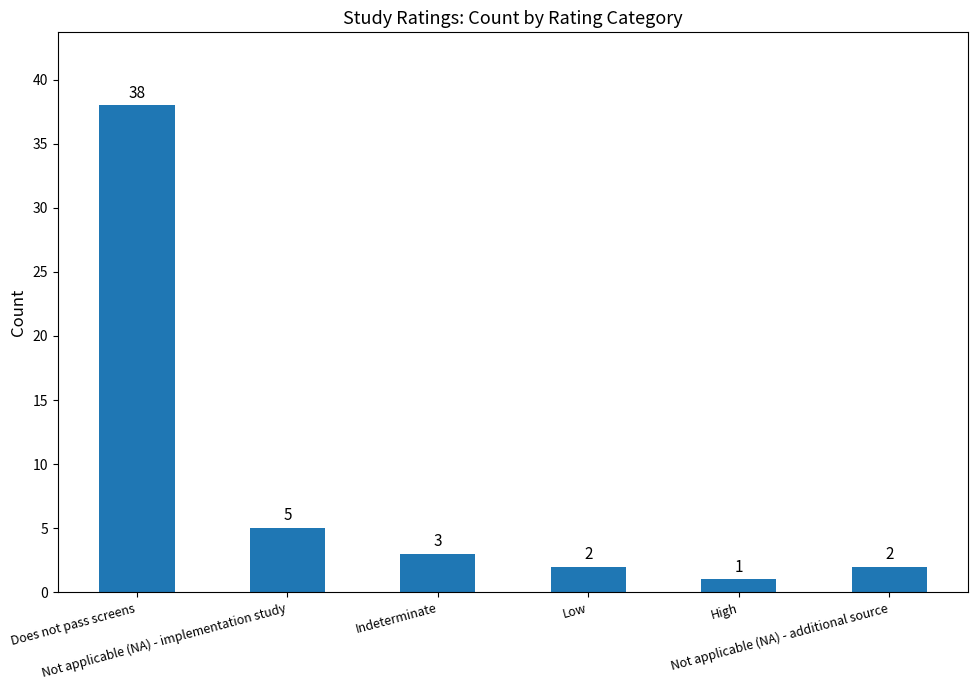

What is the sum of all values?

51